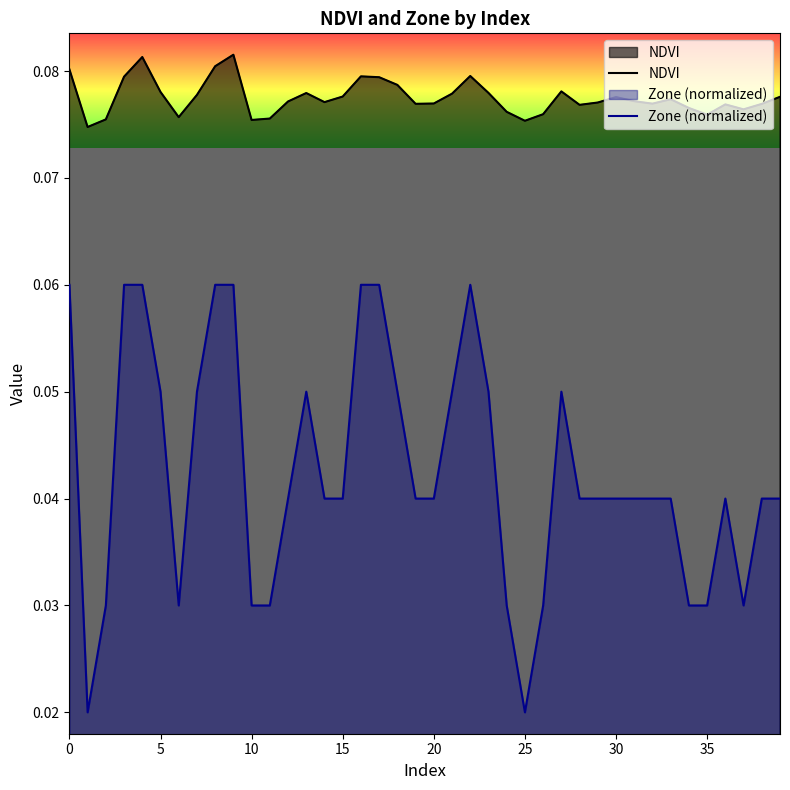

Which series changed the most between 15 and 26?

Zone (normalized)